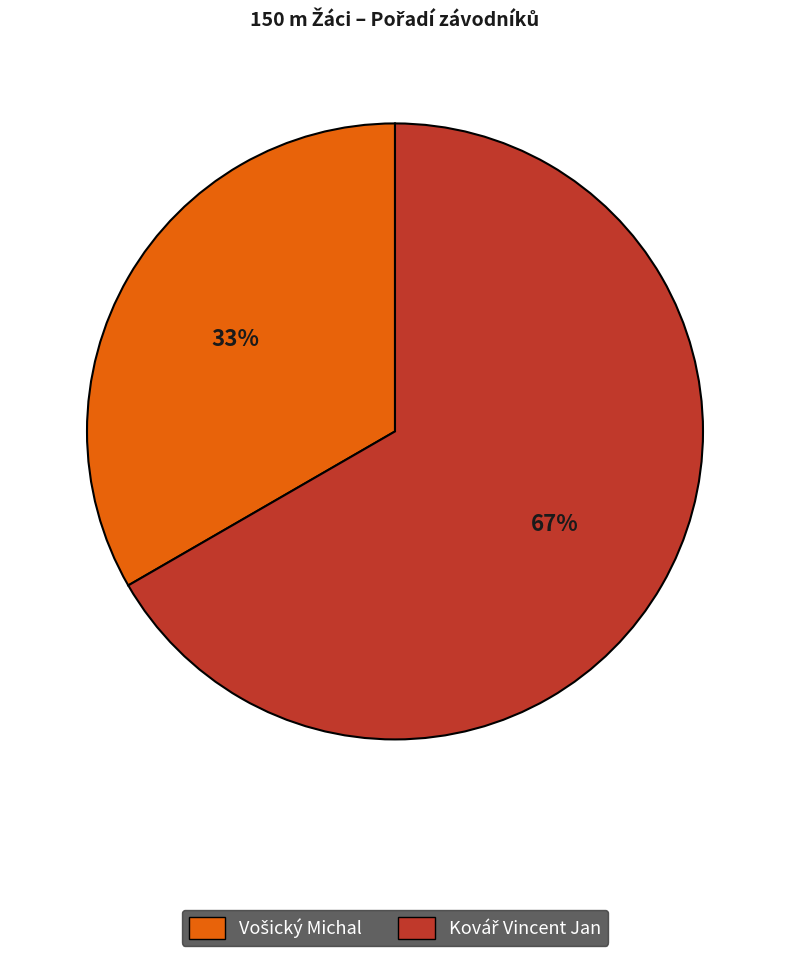

Is there a majority slice in this chart?

Yes